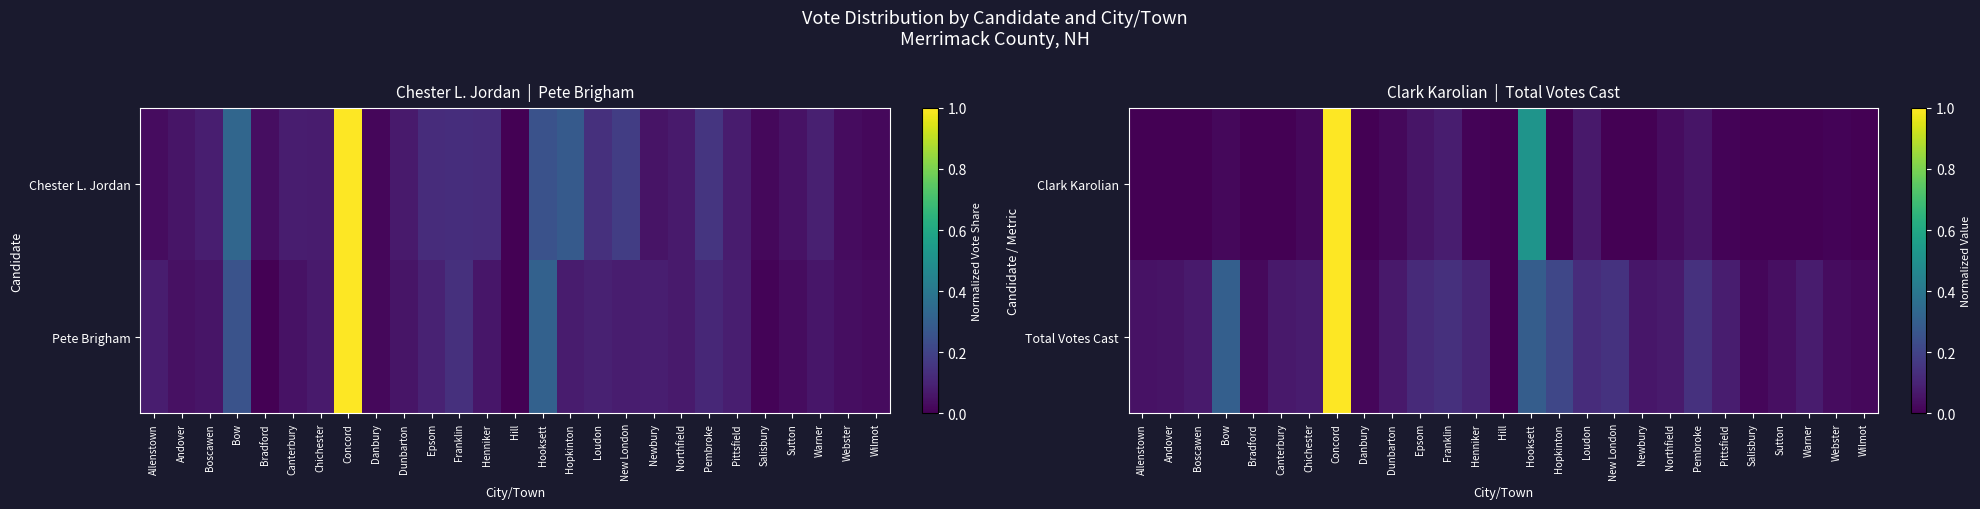

Rank the series at Warner from lowest to highest value.

Clark Karolian, Total Votes Cast